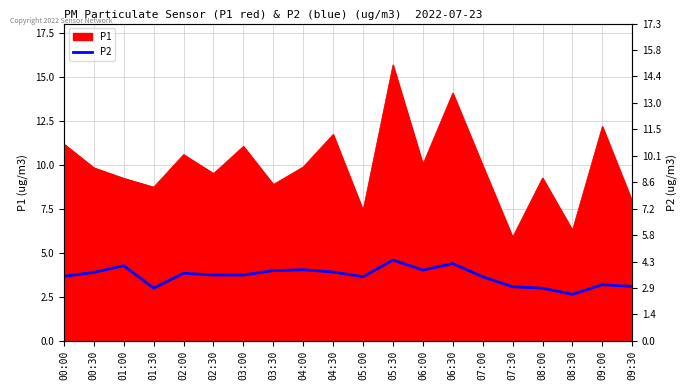

What position from the left is 03:30?

8